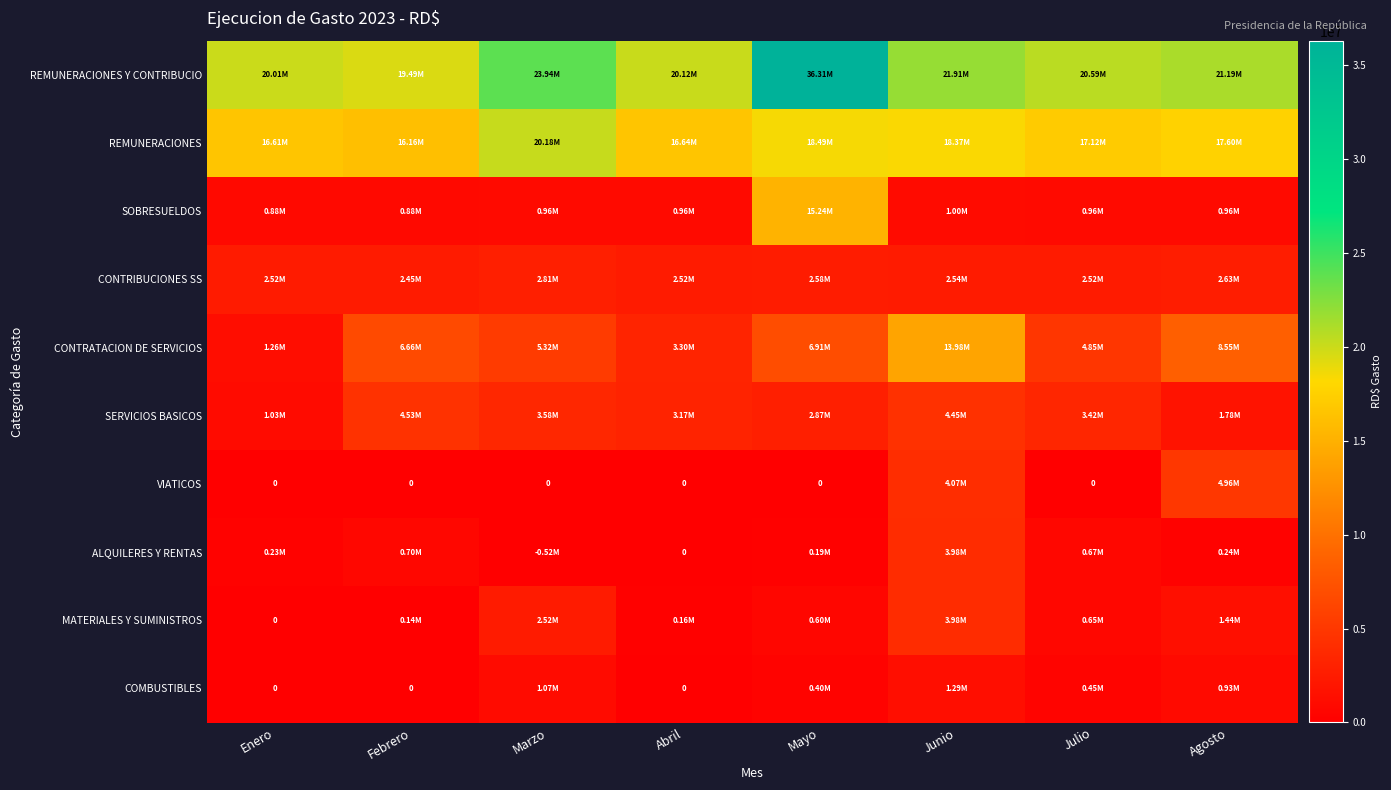

Rank the series by their maximum value, from lowest to highest.

COMBUSTIBLES, CONTRIBUCIONES SS, MATERIALES Y SUMINISTROS, ALQUILERES Y RENTAS, SERVICIOS BASICOS, VIATICOS, CONTRATACION DE SERVICIOS, SOBRESUELDOS, REMUNERACIONES, REMUNERACIONES Y CONTRIBUCIO